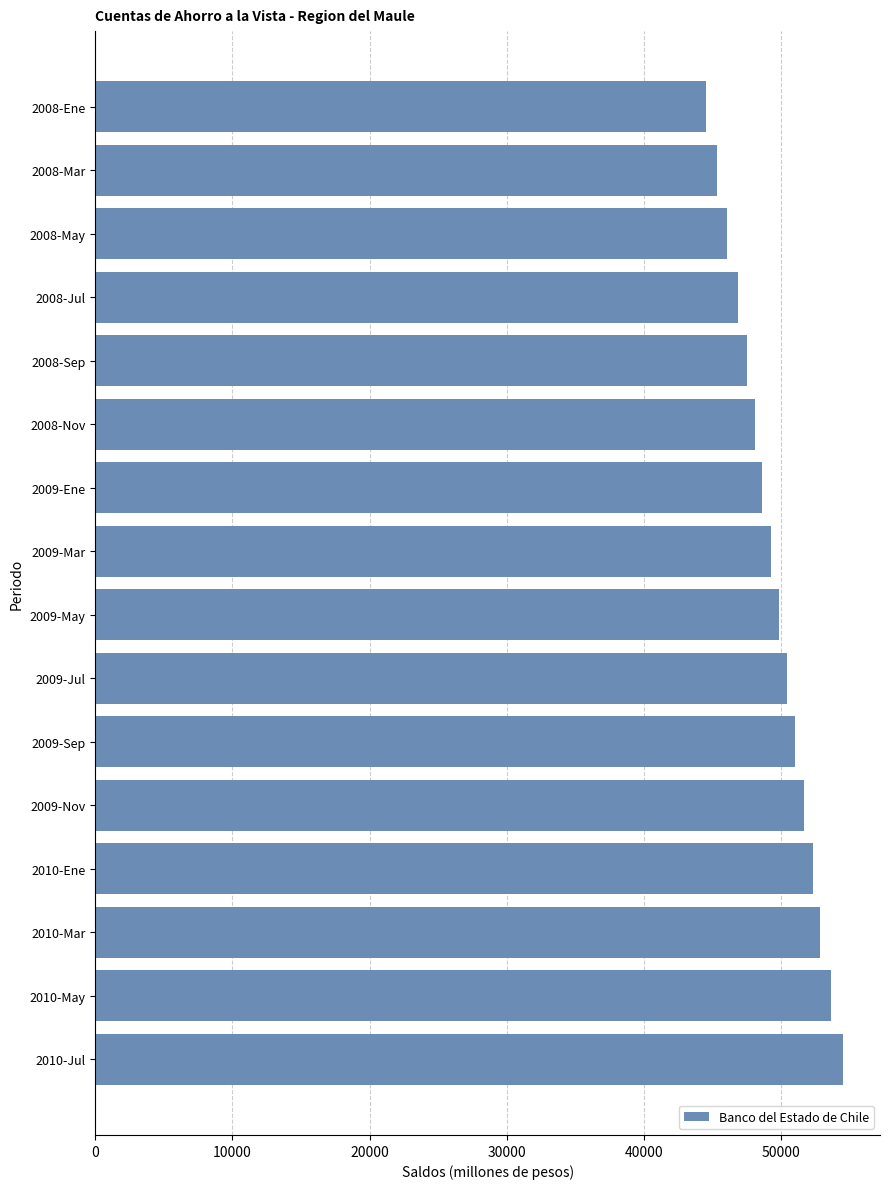

List the labels in order of value, smallest first.

2008-Ene, 2008-Mar, 2008-May, 2008-Jul, 2008-Sep, 2008-Nov, 2009-Ene, 2009-Mar, 2009-May, 2009-Jul, 2009-Sep, 2009-Nov, 2010-Ene, 2010-Mar, 2010-May, 2010-Jul